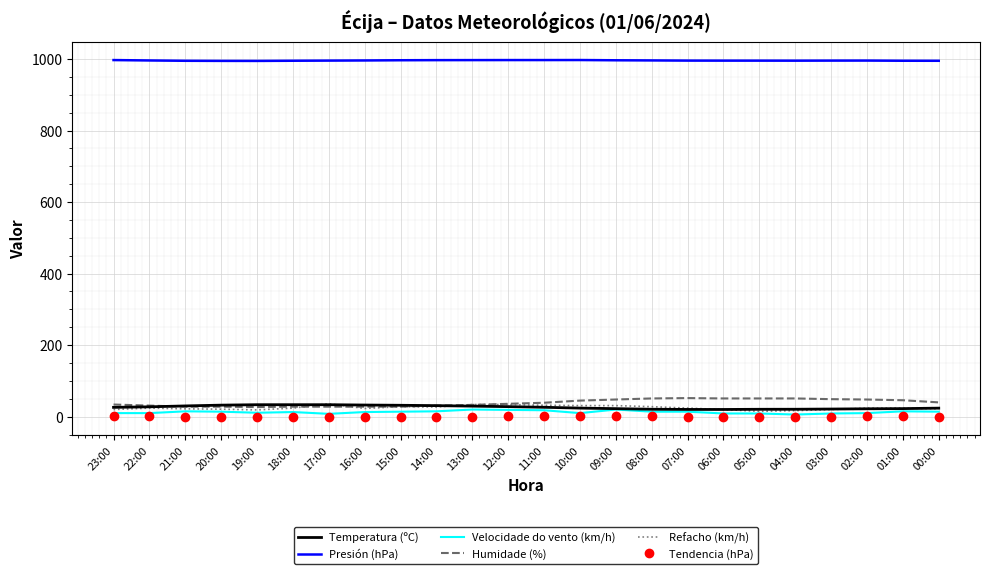

What position from the right is 06:00?

7